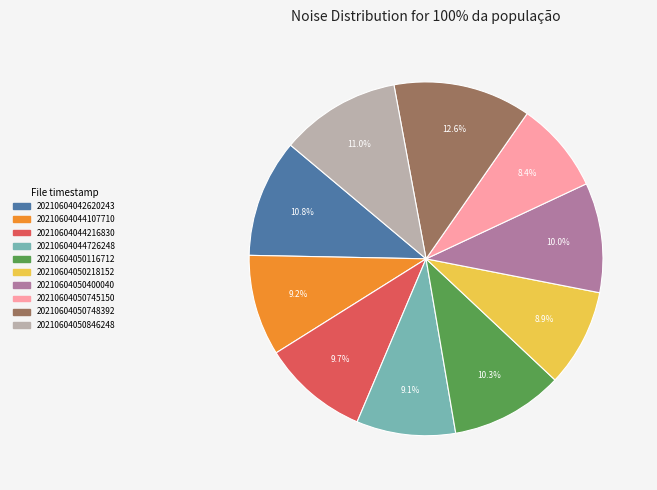

To the nearest percent, what percentage of the pie is 20210604050400040?

10%